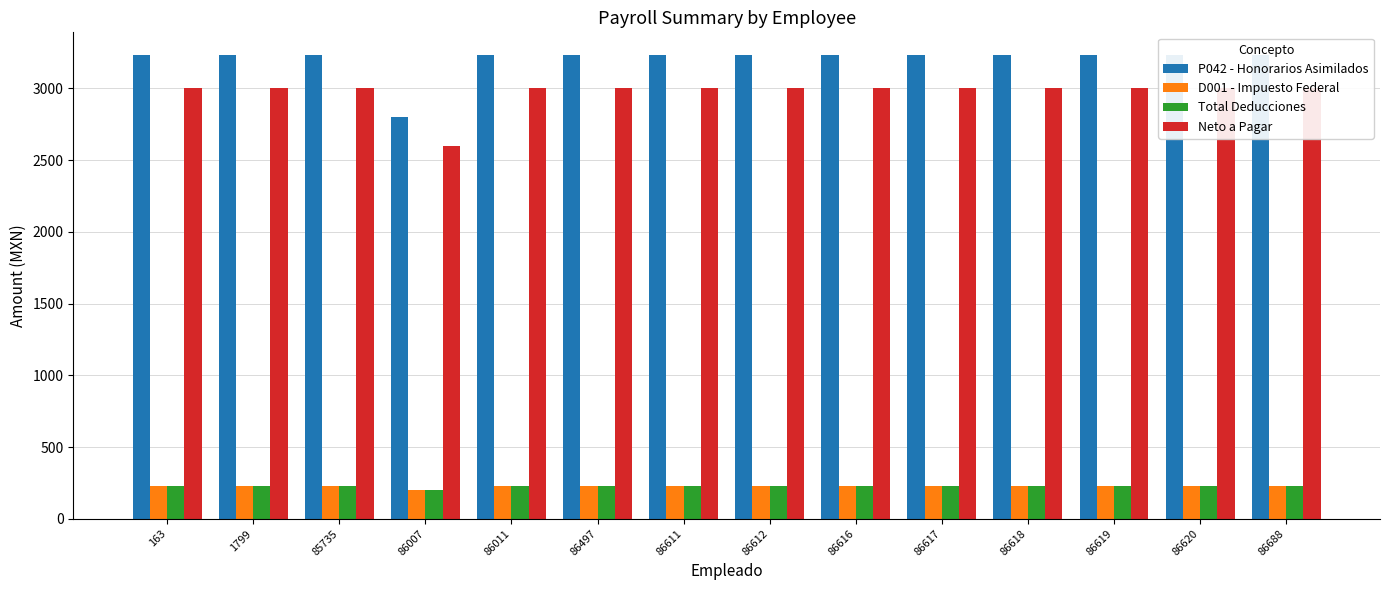

At which category is the sum across all series the highest?

163